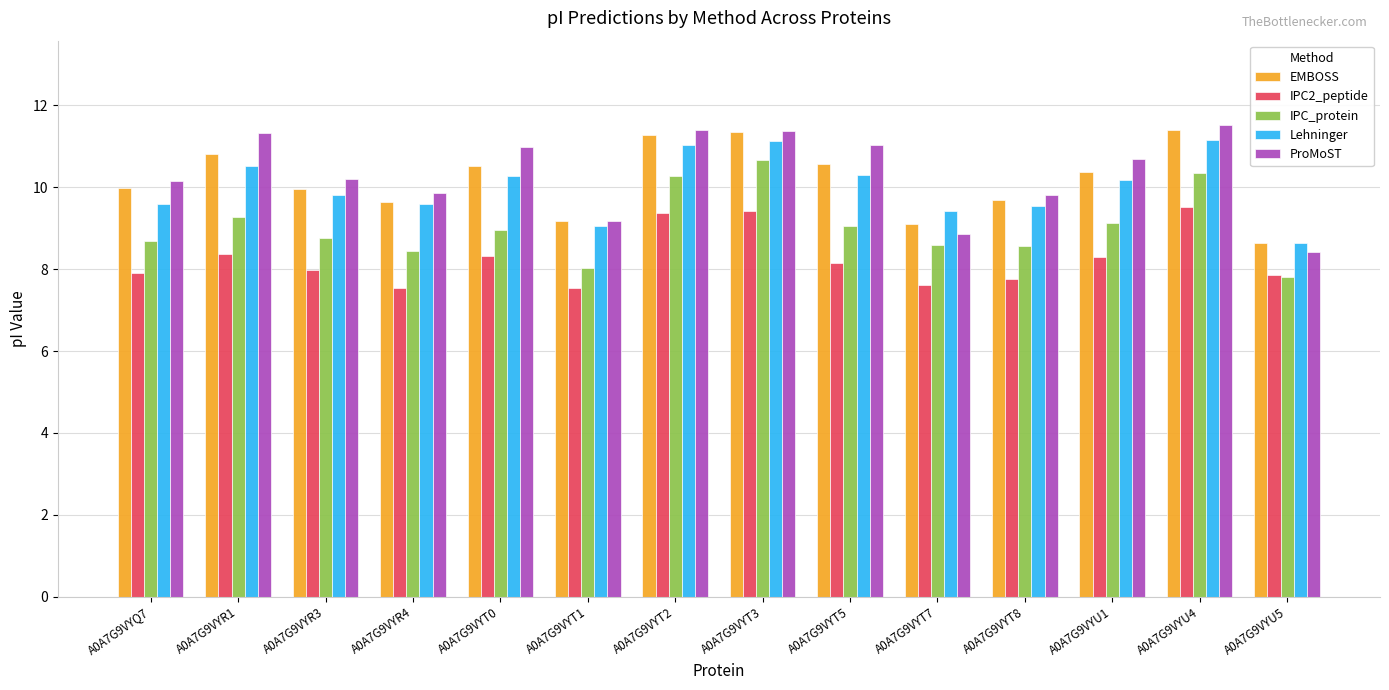

What is the sum of the IPC2_peptide values at A0A7G9VYT5 and A0A7G9VYT8?

15.9